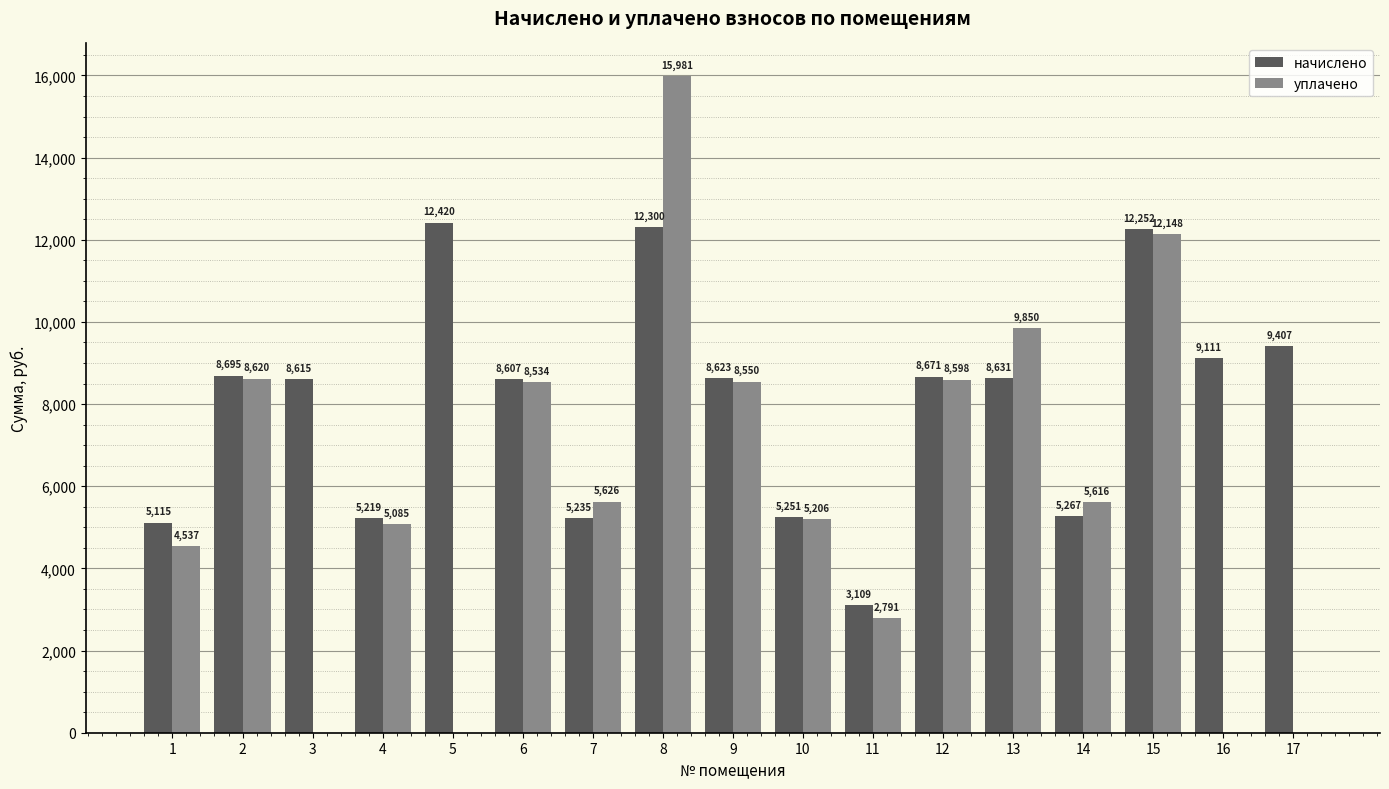

Which series has the largest total across all categories?

начислено